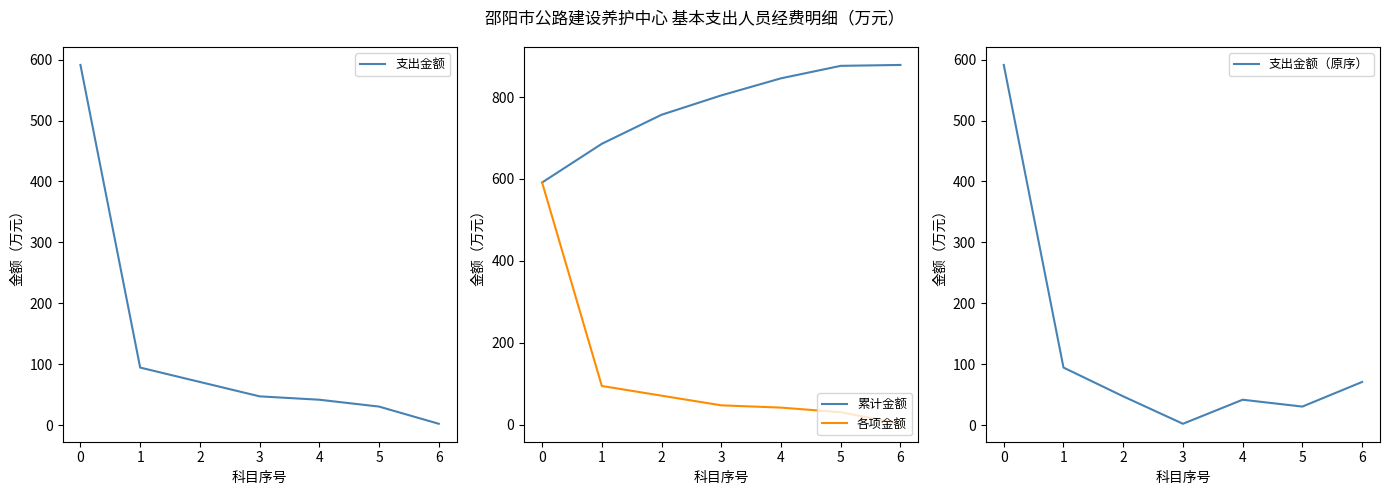

The value of 各项金额 at 2 is 111.9. True or false?

False